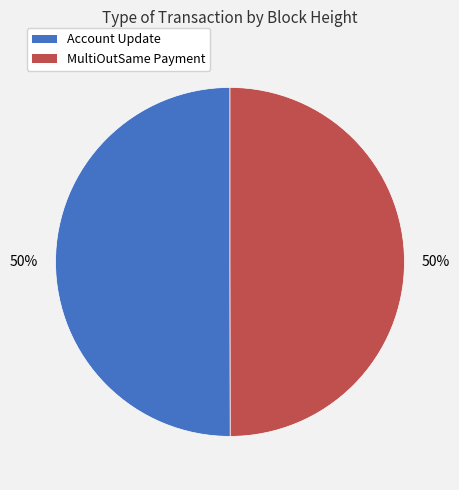

To the nearest percent, what portion does Account Update represent?

50%